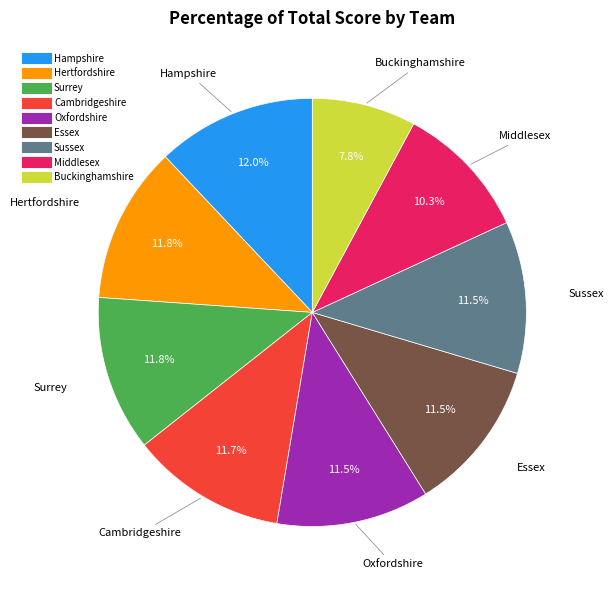

What portion of the pie excludes Cambridgeshire?

88.3%